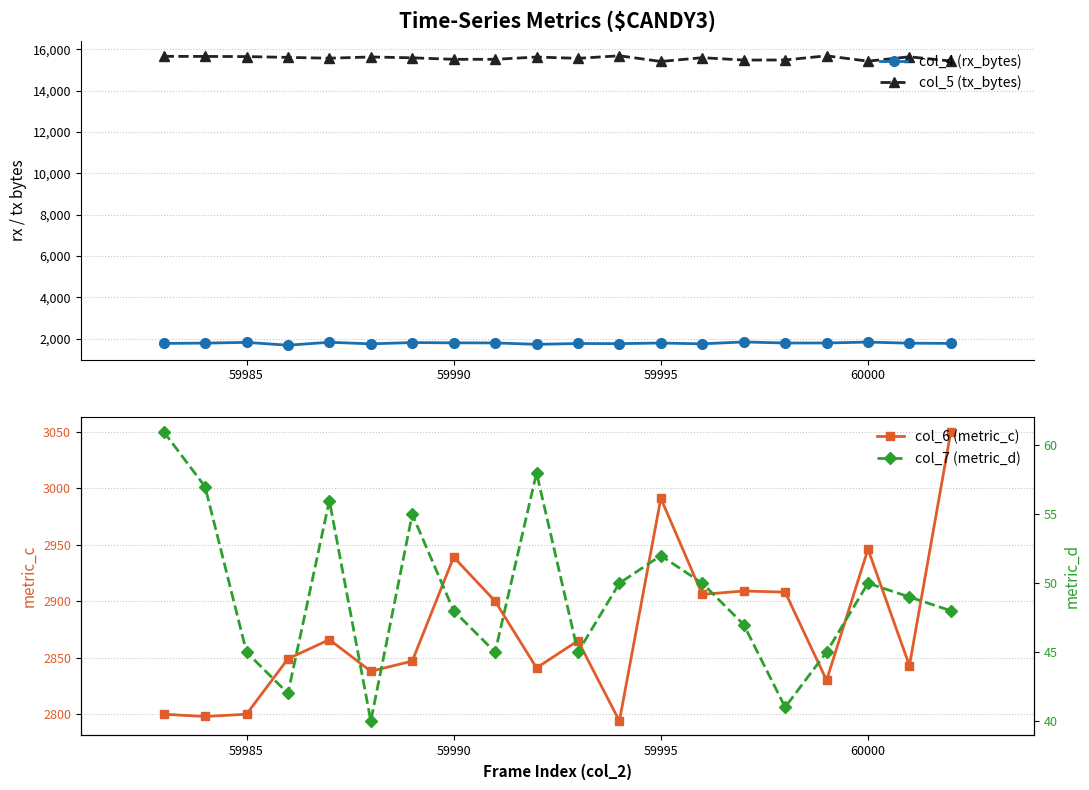

True or false: col_6 (metric_c) and col_7 (metric_d) cross at least once.

False